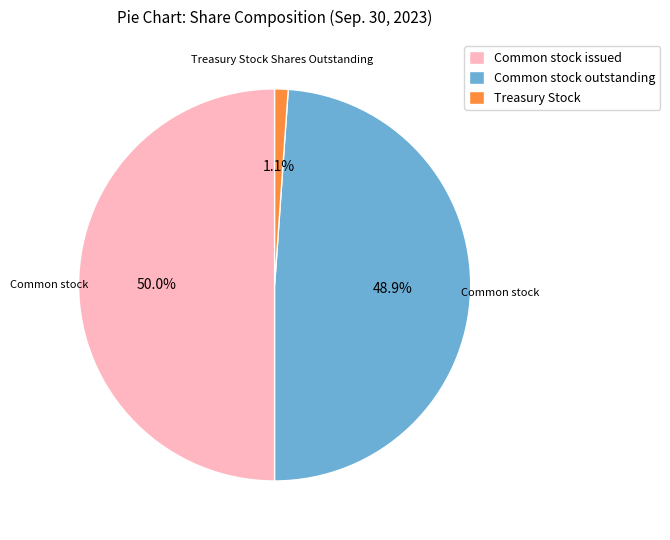

Which category has the smallest portion of the pie?

Treasury Stock